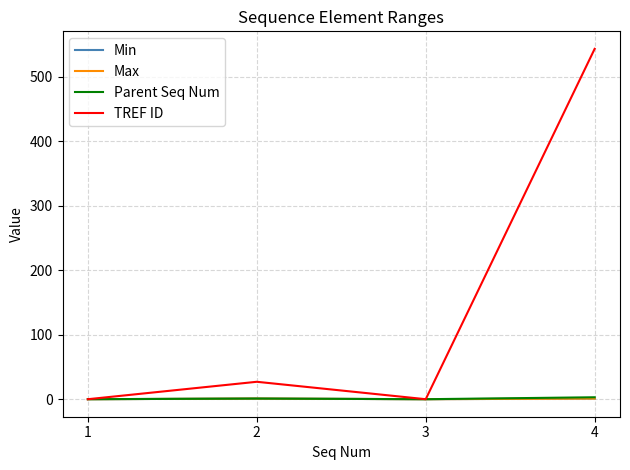

True or false: Parent Seq Num has more than 2 points higher than both neighbors.

False